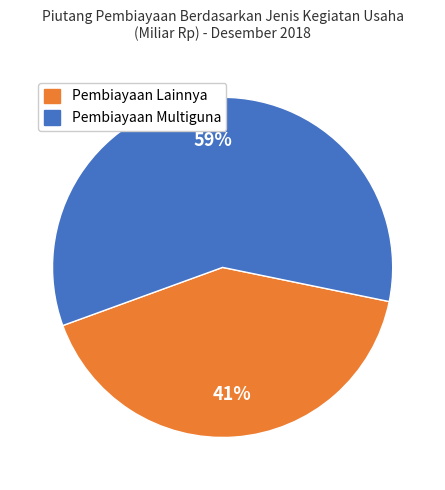

Is there any slice that represents more than half of the pie?

Yes